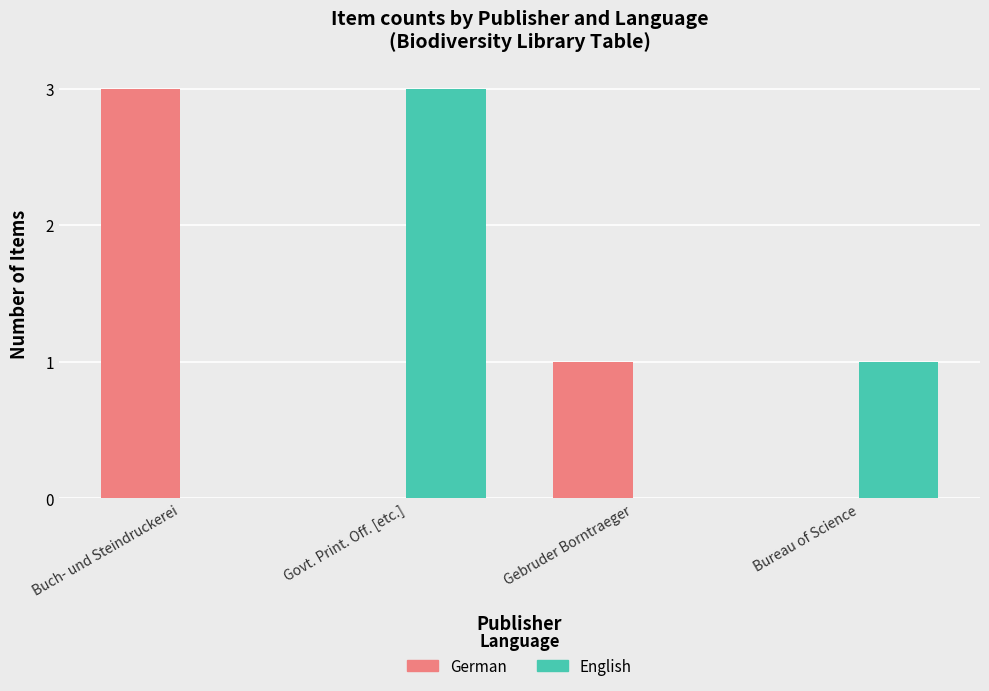

True or false: German has a value of 2 at Buch- und Steindruckerei.

False